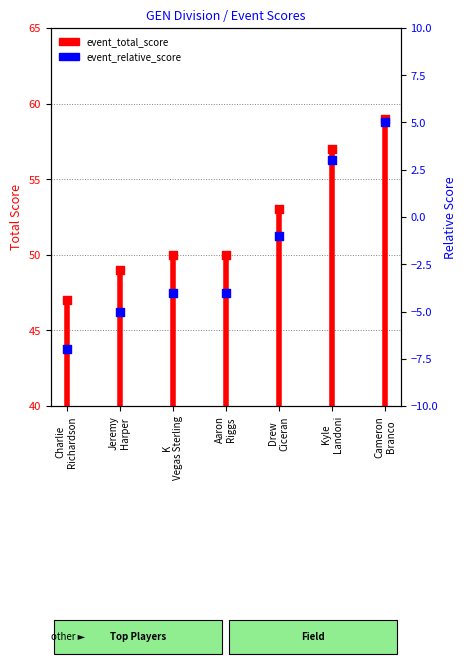

Which series has the largest total across all categories?

event_total_score